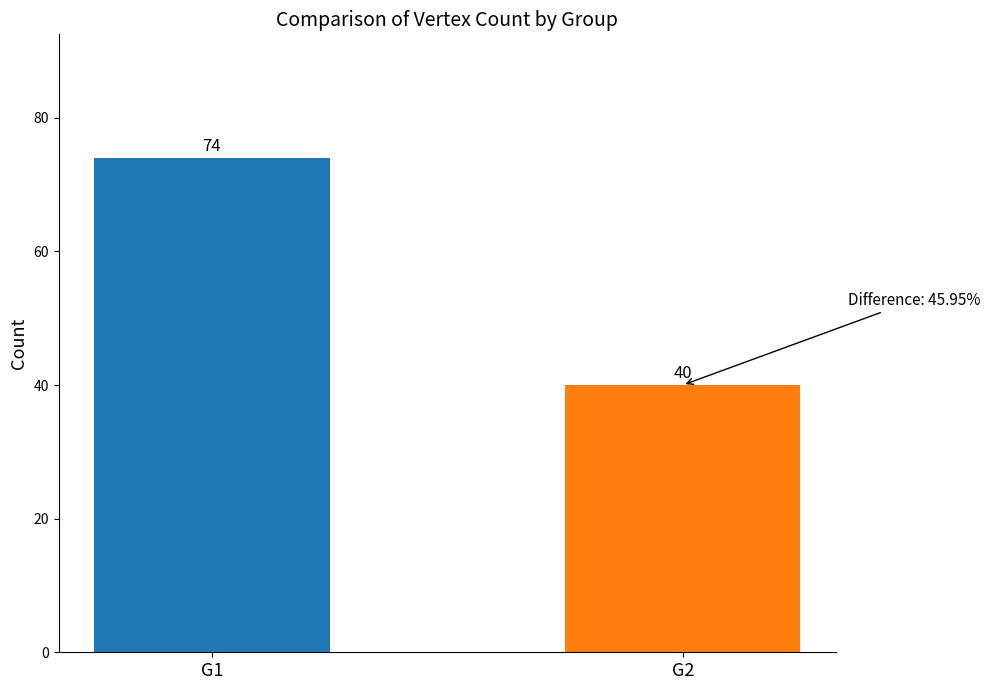

List the labels in order of value, largest first.

G1, G2